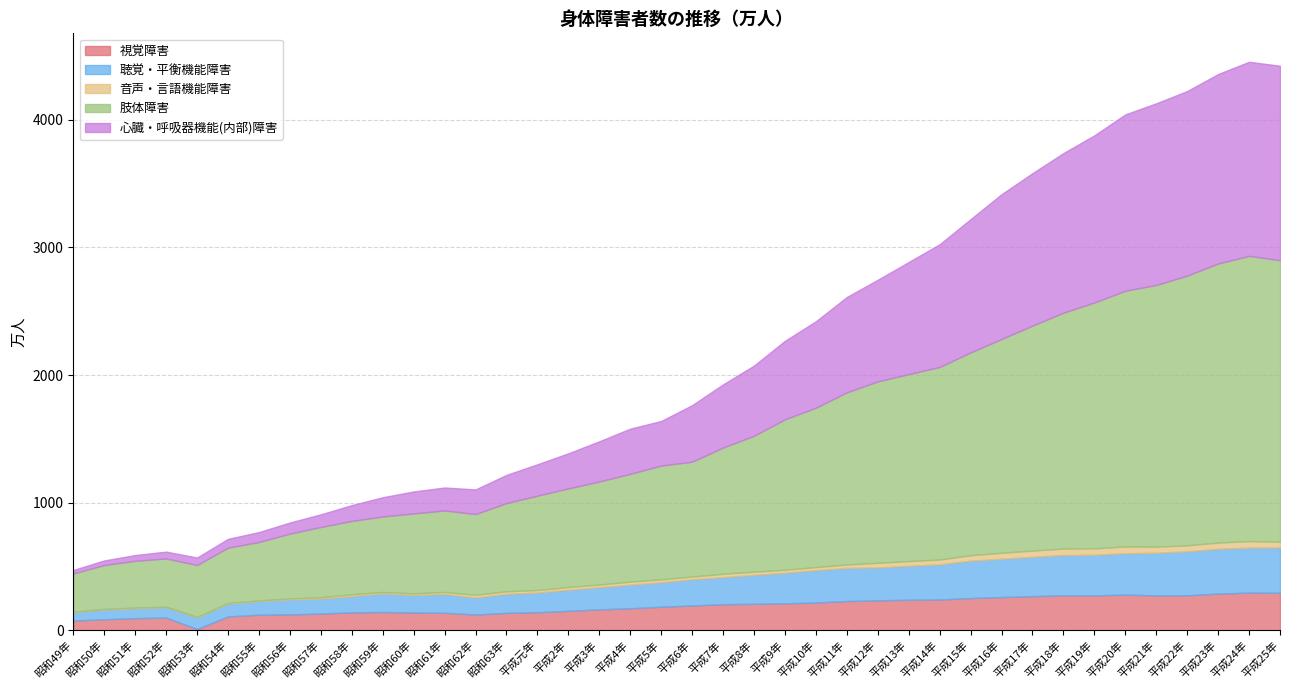

How many interior local peaks does the 音声・言語機能障害 series have?

8